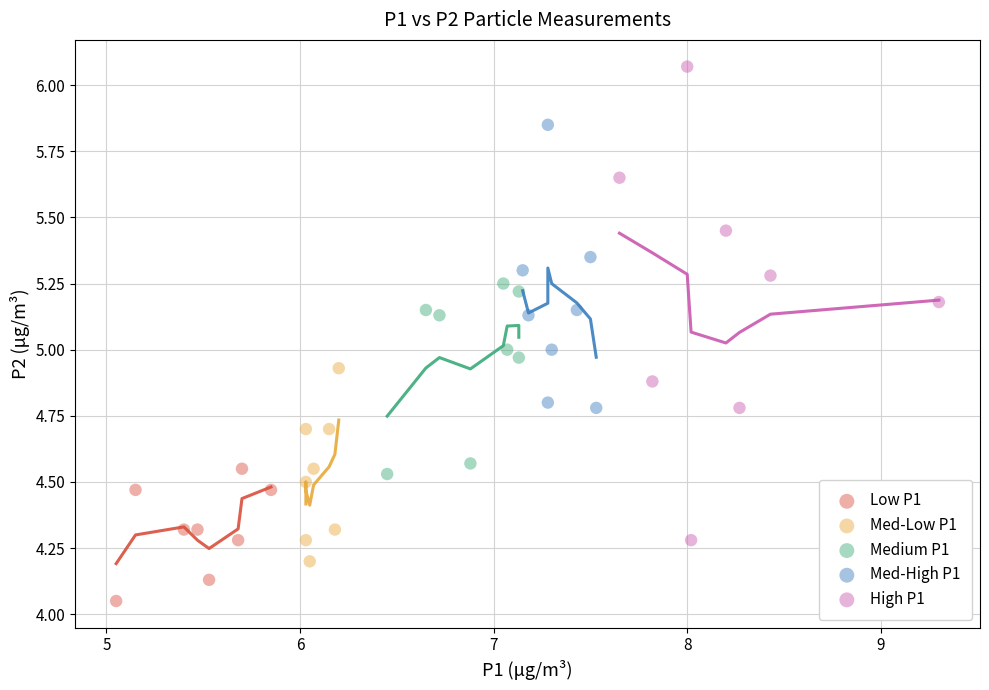

Which series has the largest Y range (max minus min)?

High P1